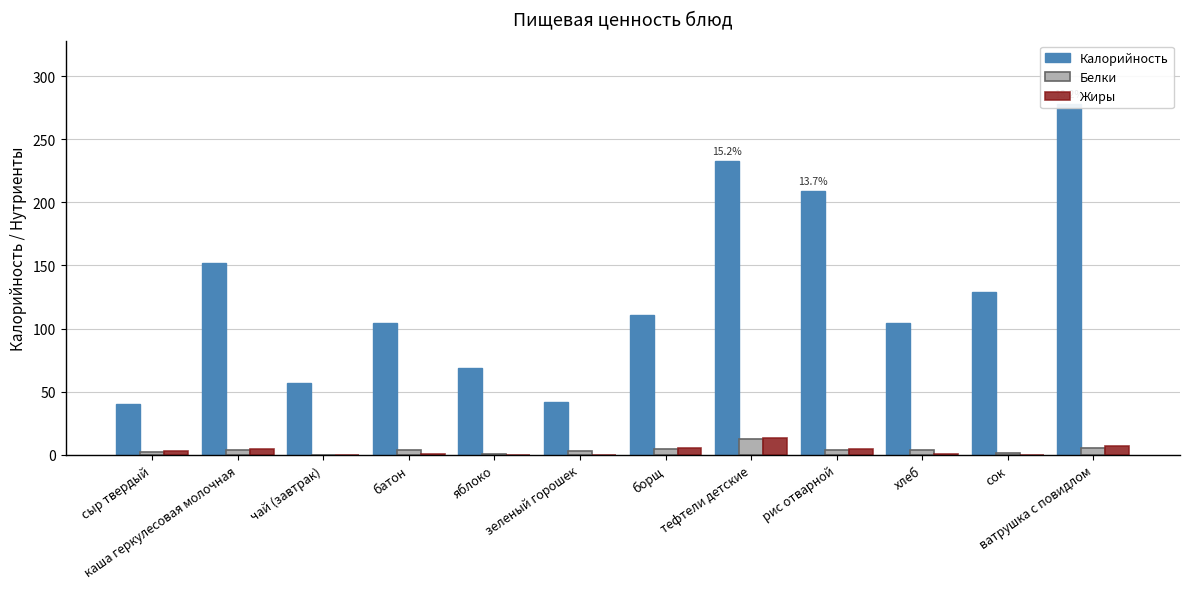

What value does the Жиры series have at батон?

0.5